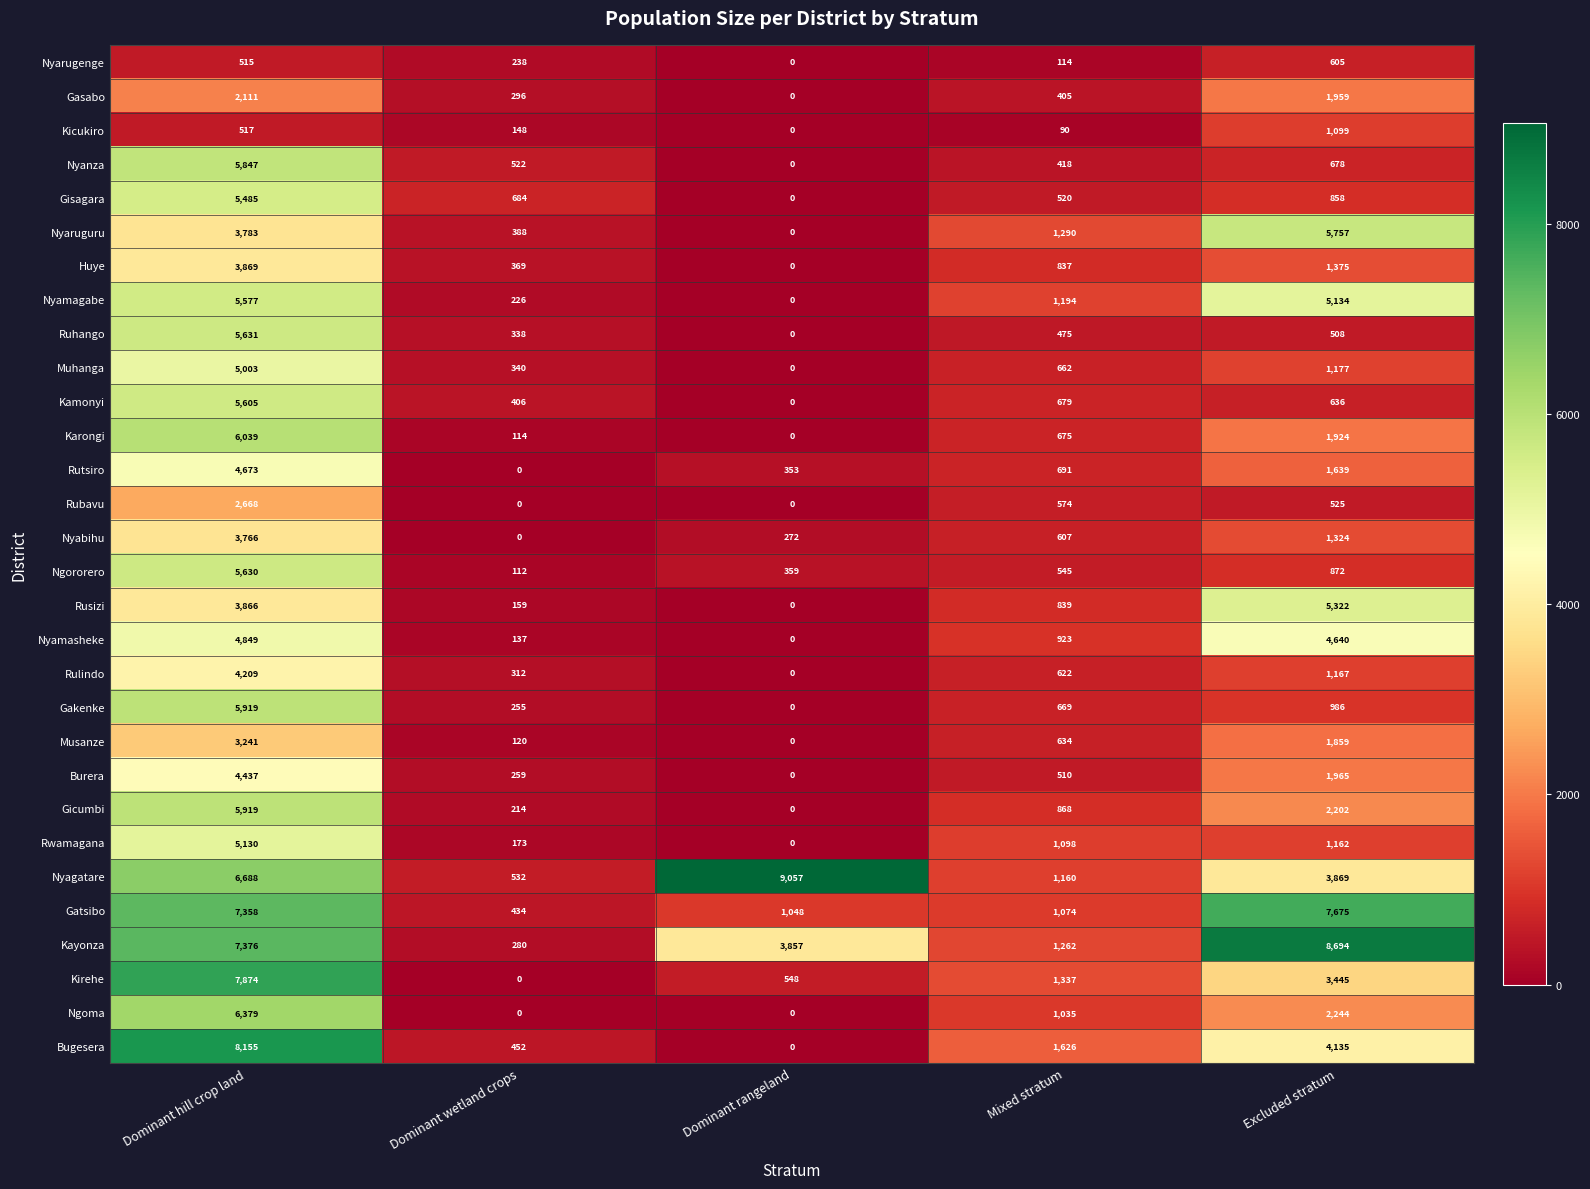

What is the difference between the second highest and second lowest values in the Nyanza series?

260